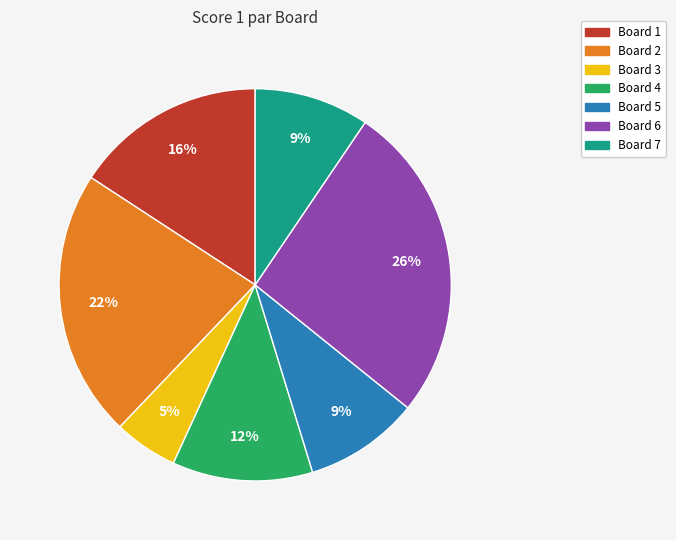

To the nearest percent, what is the difference between the largest and smallest slice percentages?

21%